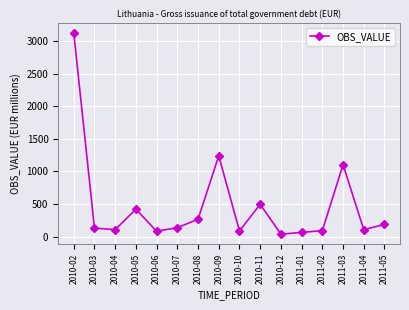

How many data points are less than 135?

8